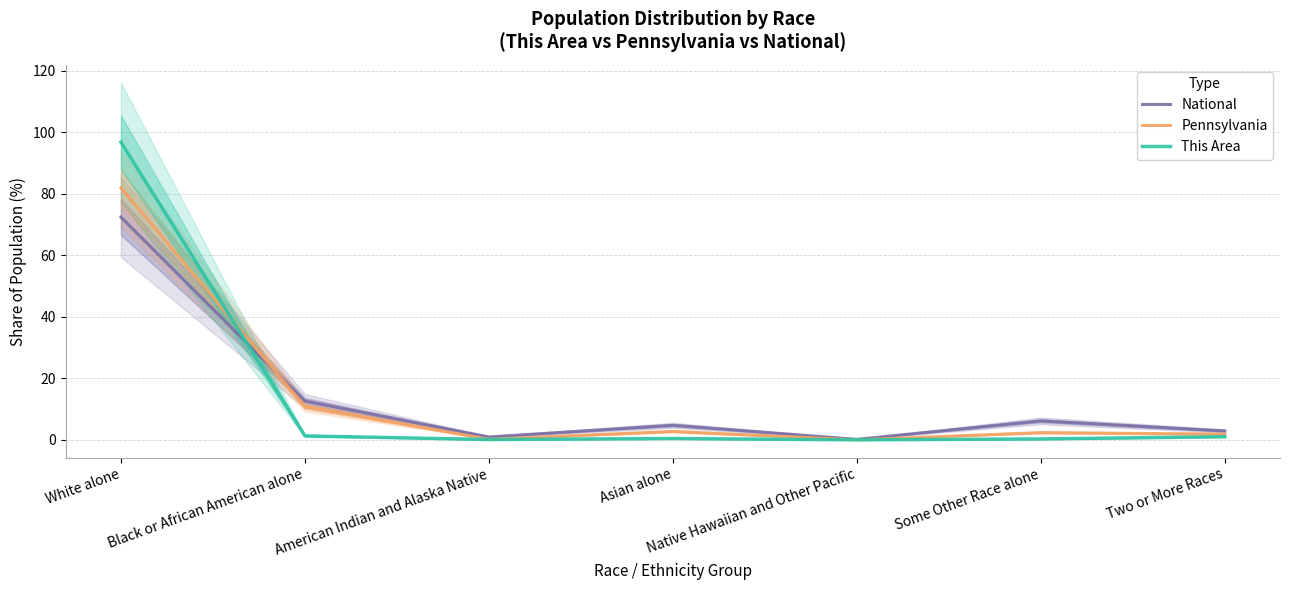

What is the difference between the second highest and minimum values in the National series?

12.4